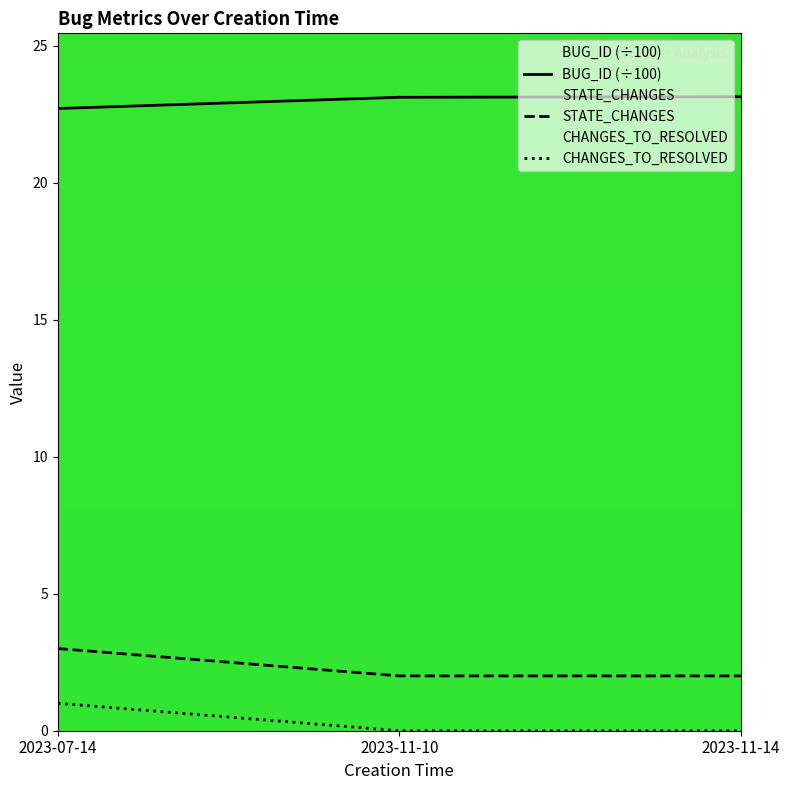

The BUG_ID (÷100) series shows 22.7 at 2023-07-14. True or false?

True